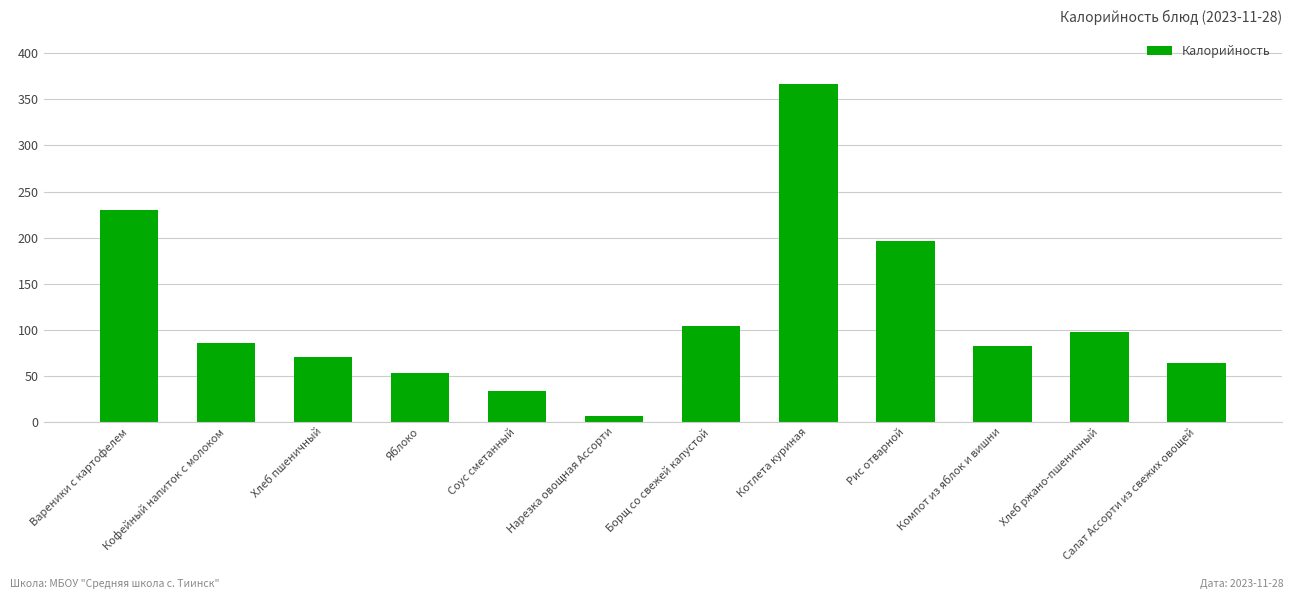

How many values are below 86?

6